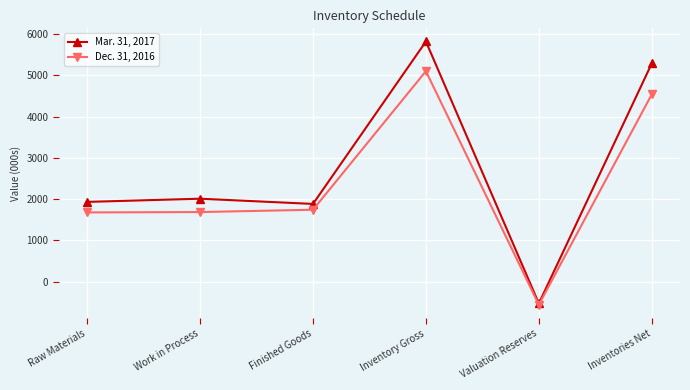

Rank the series by their maximum value, from lowest to highest.

Dec. 31, 2016, Mar. 31, 2017